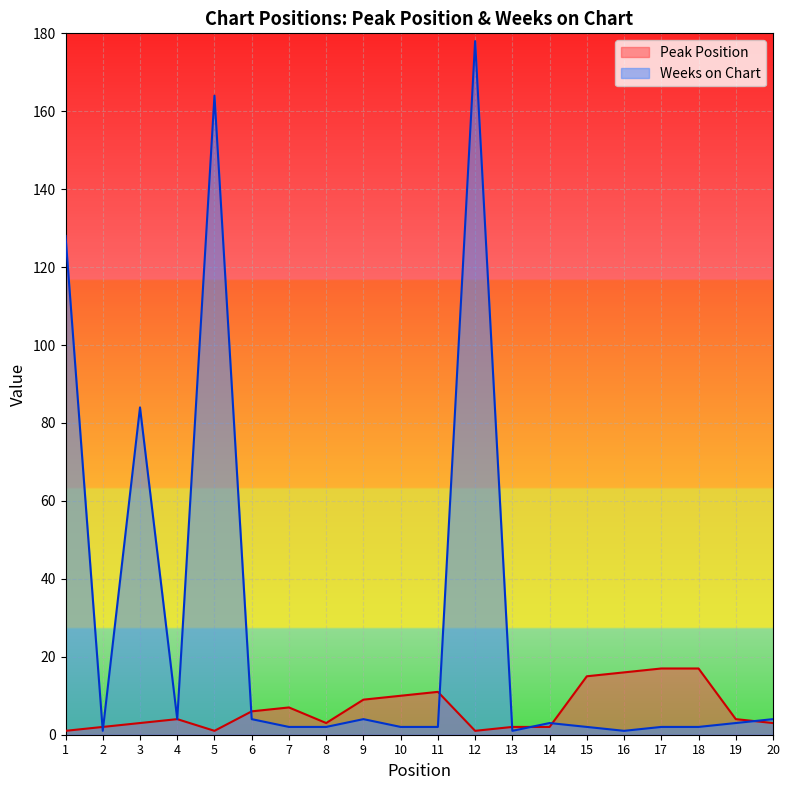

What is the average value of the Weeks on Chart series?

30